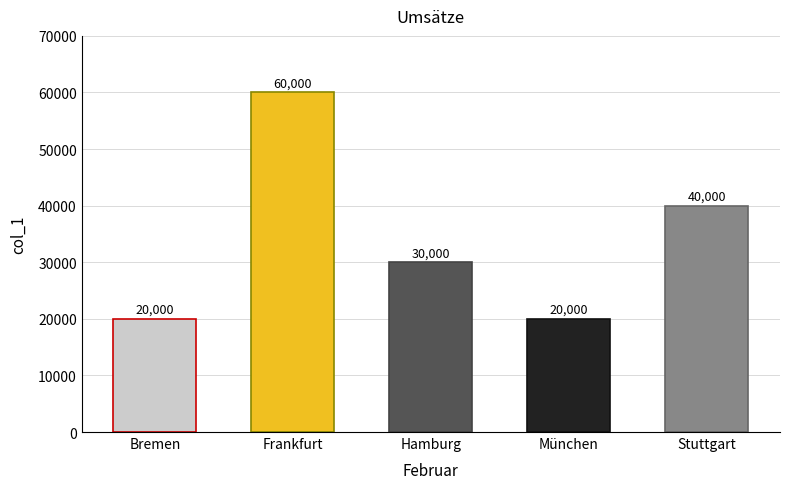

Approximately how many times larger is the value at Bremen compared to München?

1.0